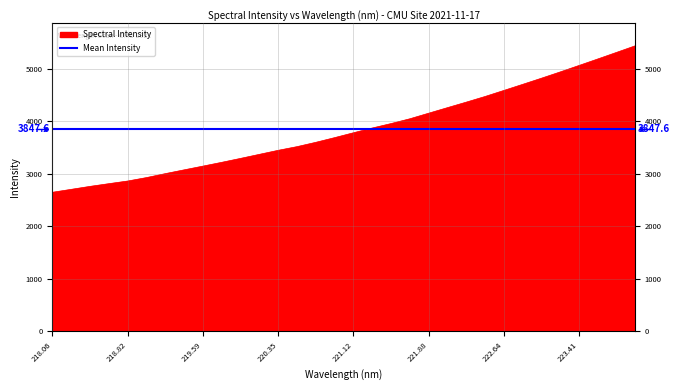

The value of Spectral Intensity at 219.59 is 882.1. True or false?

False